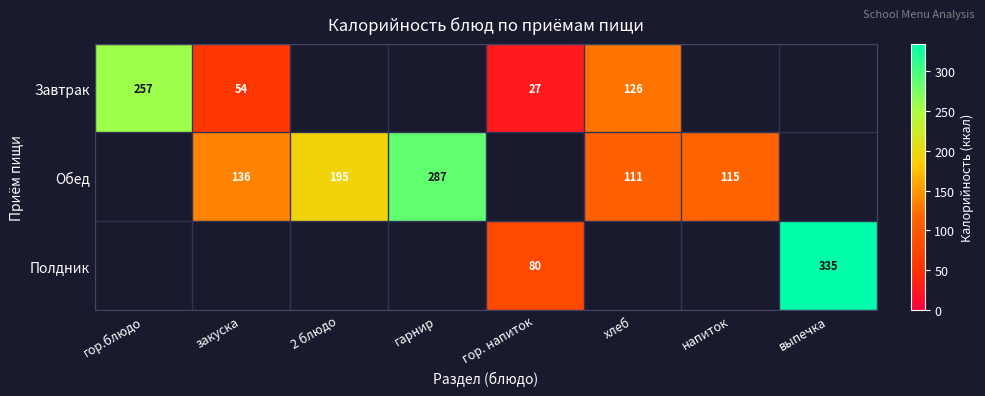

True or false: Обед has a value of 111 at хлеб.

True